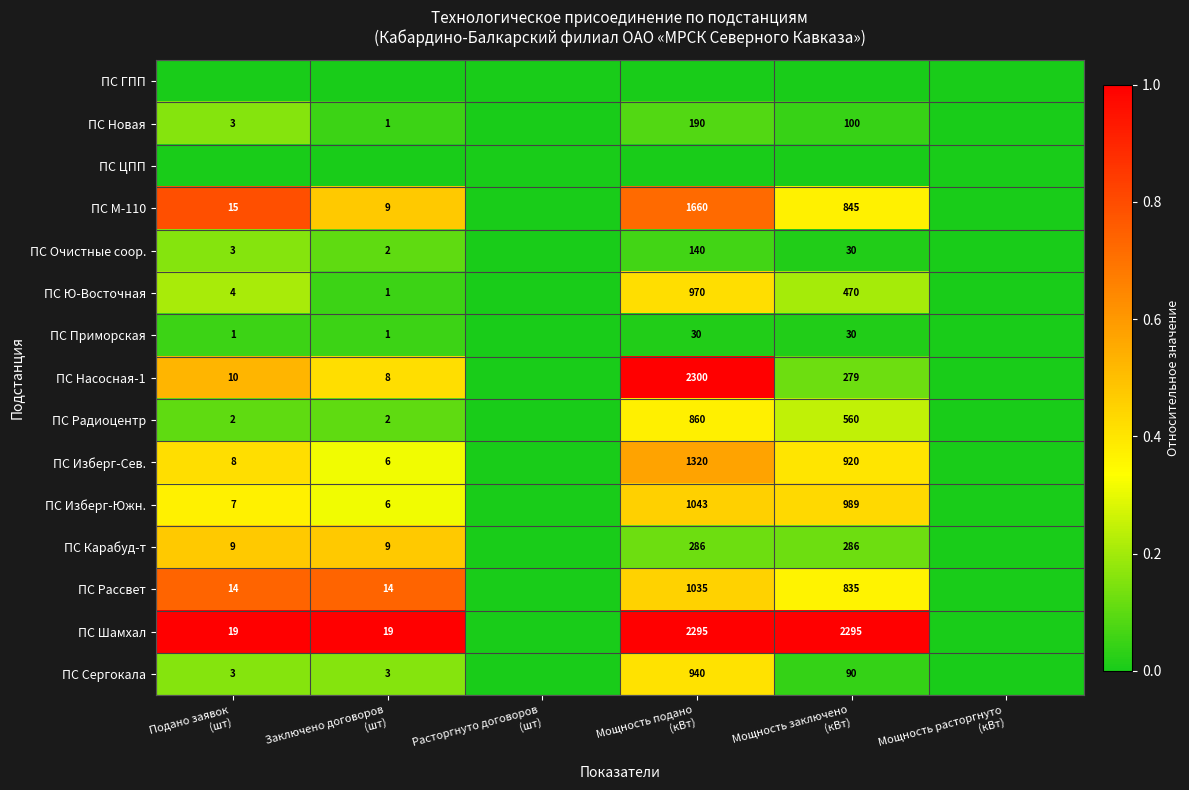

What is the maximum value shown in the chart?

1.0